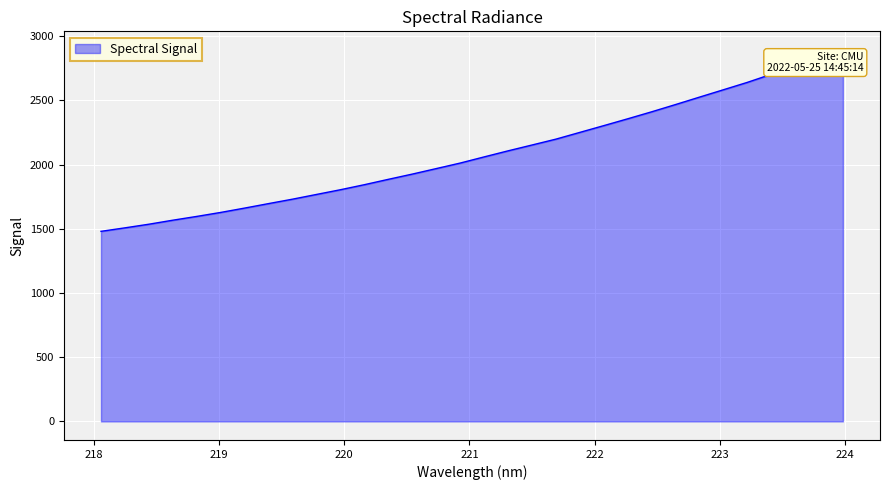

True or false: there are more than 1 points higher than both neighbors.

False